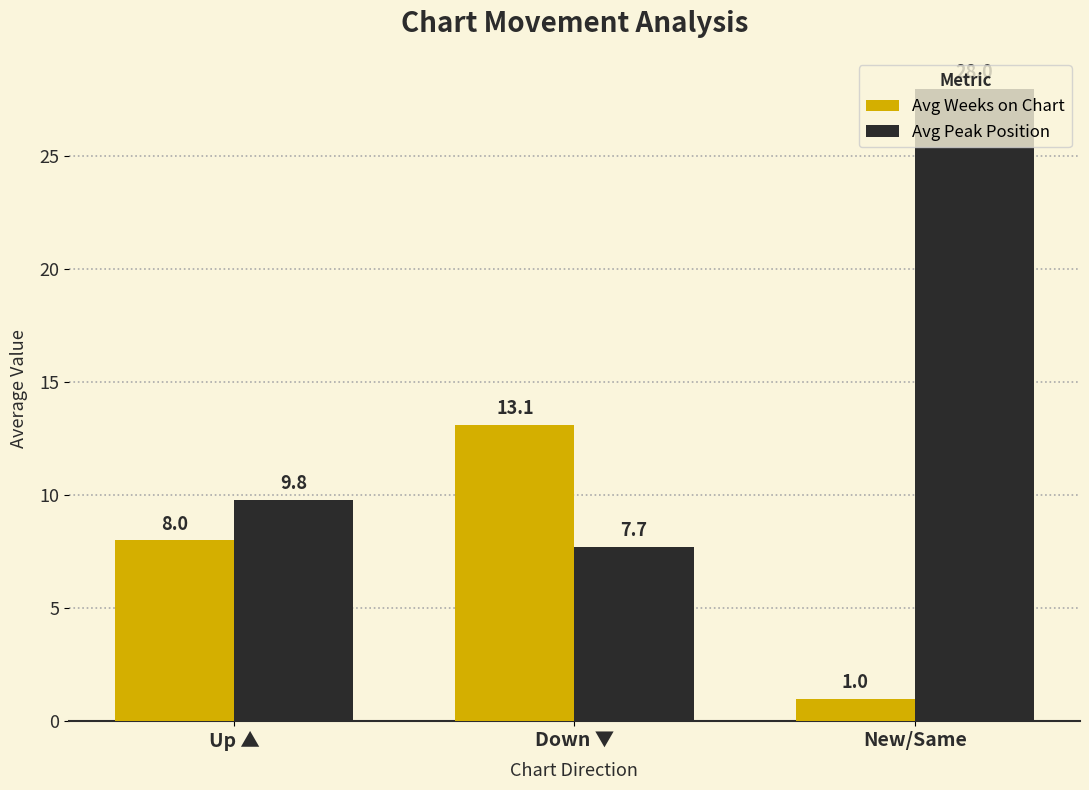

What position from the left is New/Same?

3